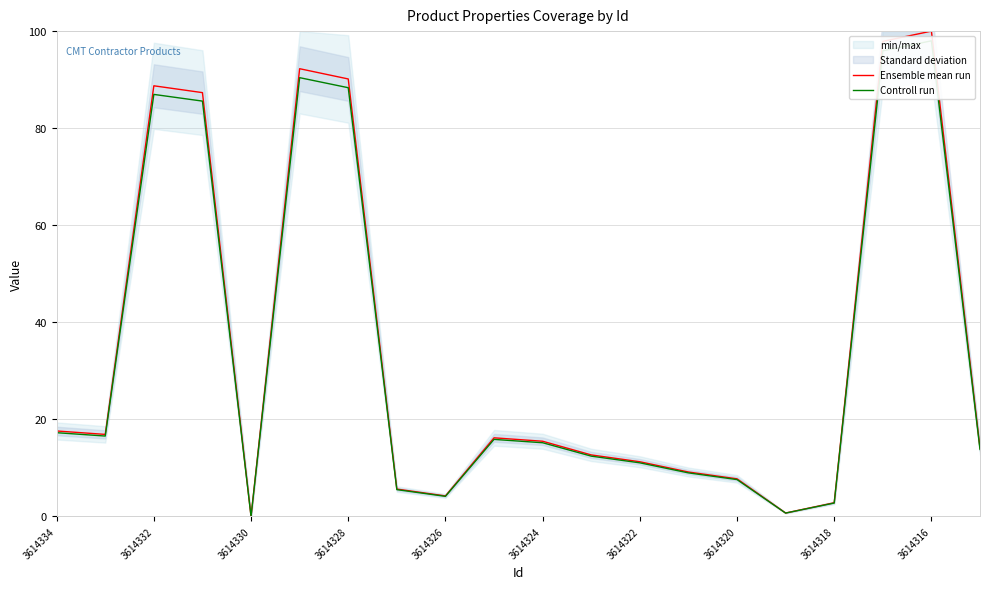

At which label is Ensemble mean run closest to 50?

3614334